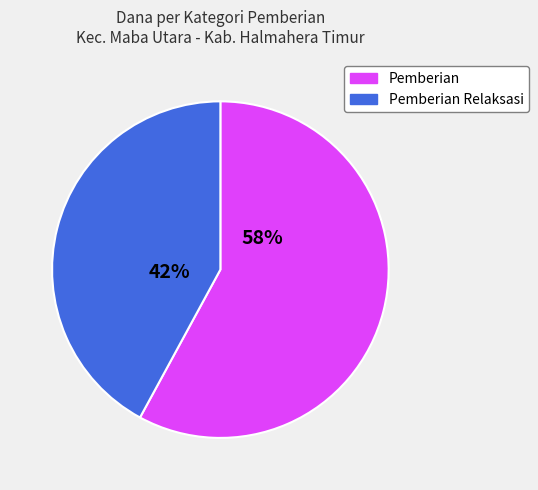

True or false: Pemberian accounts for 63% of the total.

False